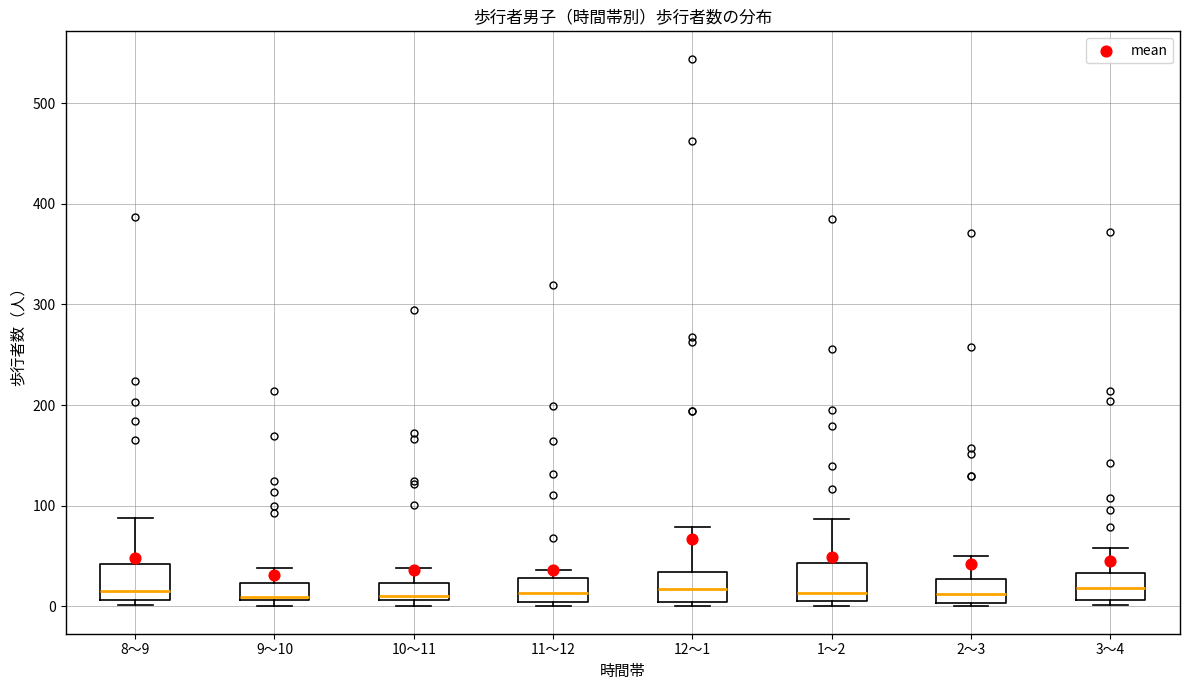

Reading left to right, read every box against the y-axis: the position of its median line, the range the box covers, and the ends of its whiskers. The values are not printed on the chart, so give them approximately, as read against the axis.

8～9: median 20, box 10 to 40, whiskers 0 to 90
9～10: median 10, box 10 to 20, whiskers 0 to 40
10～11: median 10 (just above the box's lower edge), box 10 to 20, whiskers 0 to 40
11～12: median 10, box 0 to 30, whiskers 0 (just below the box's lower edge) to 40
12～1: median 20, box 0 to 30, whiskers 0 (just below the box's lower edge) to 80
1～2: median 10 (just above the box's lower edge), box 10 to 40, whiskers 0 to 90
2～3: median 10, box 0 to 30, whiskers 0 to 50
3～4: median 20, box 10 to 30, whiskers 0 to 60